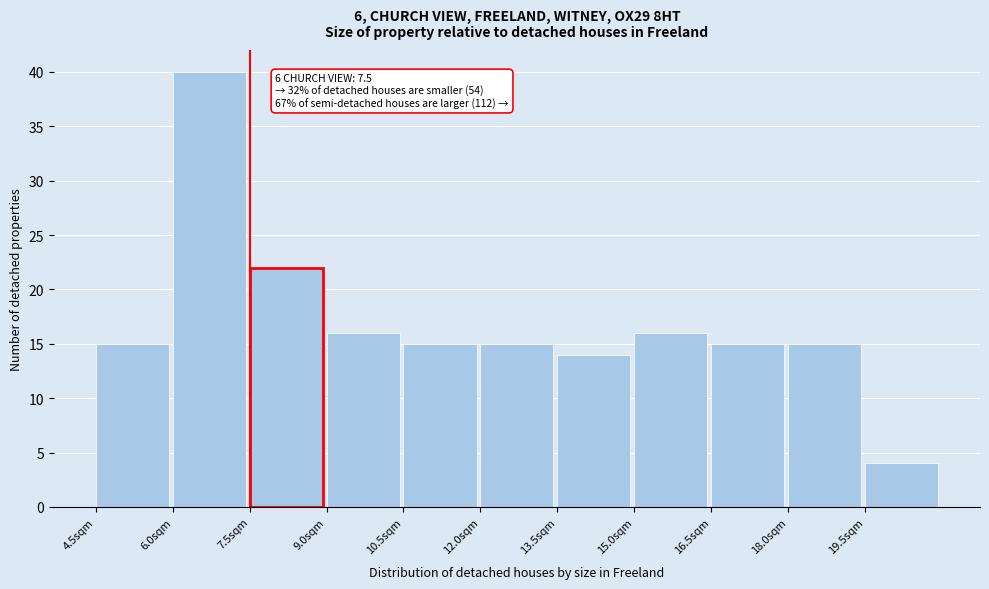

Over which range of the x-axis is the bar tallest?

6.0 to 7.5